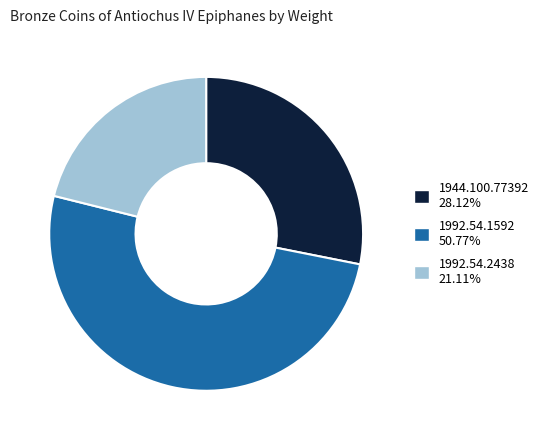

How many segments does this pie chart have?

3